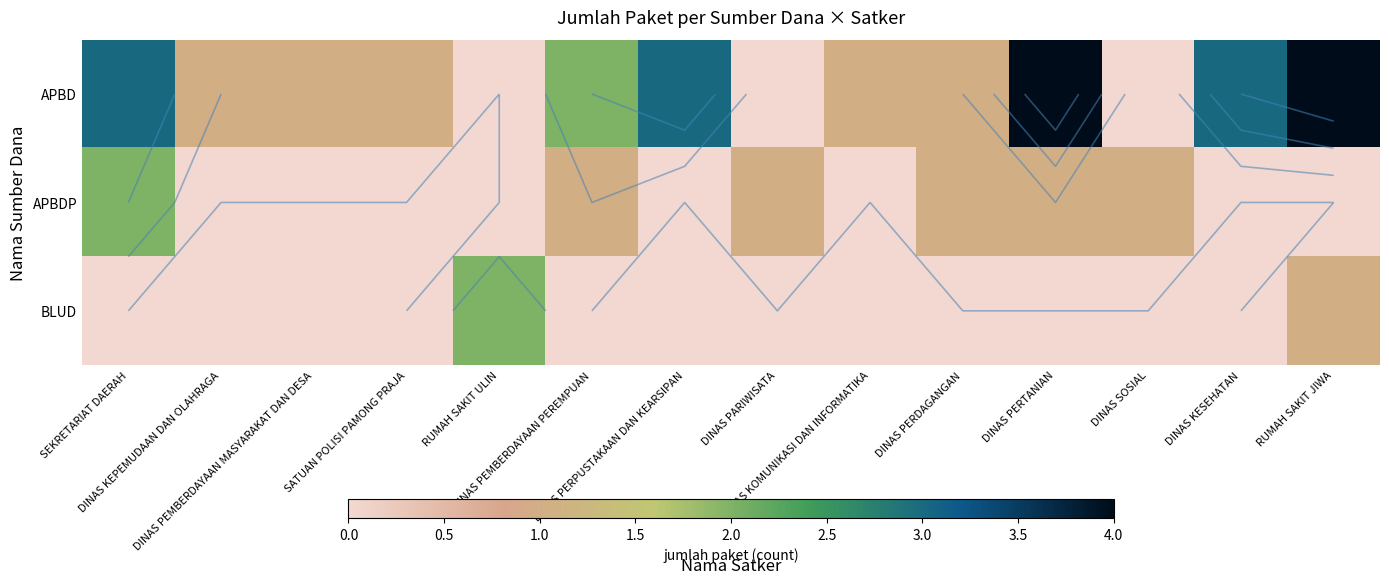

How many values in APBD are above zero?

11